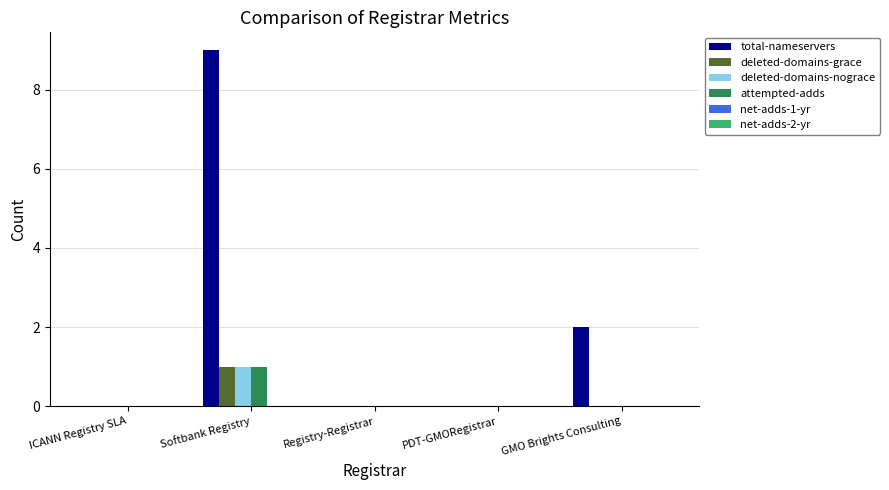

What is the greatest value displayed?

9